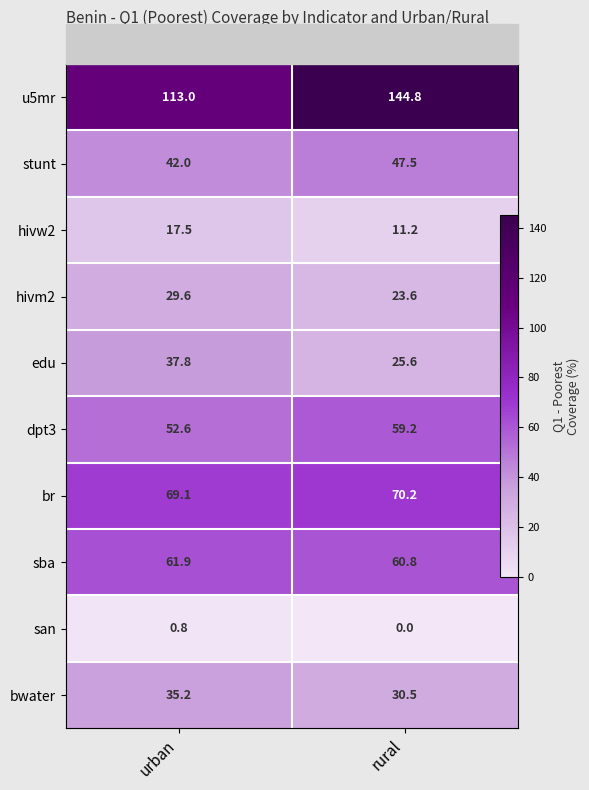

Which category has the highest value across all series?

rural